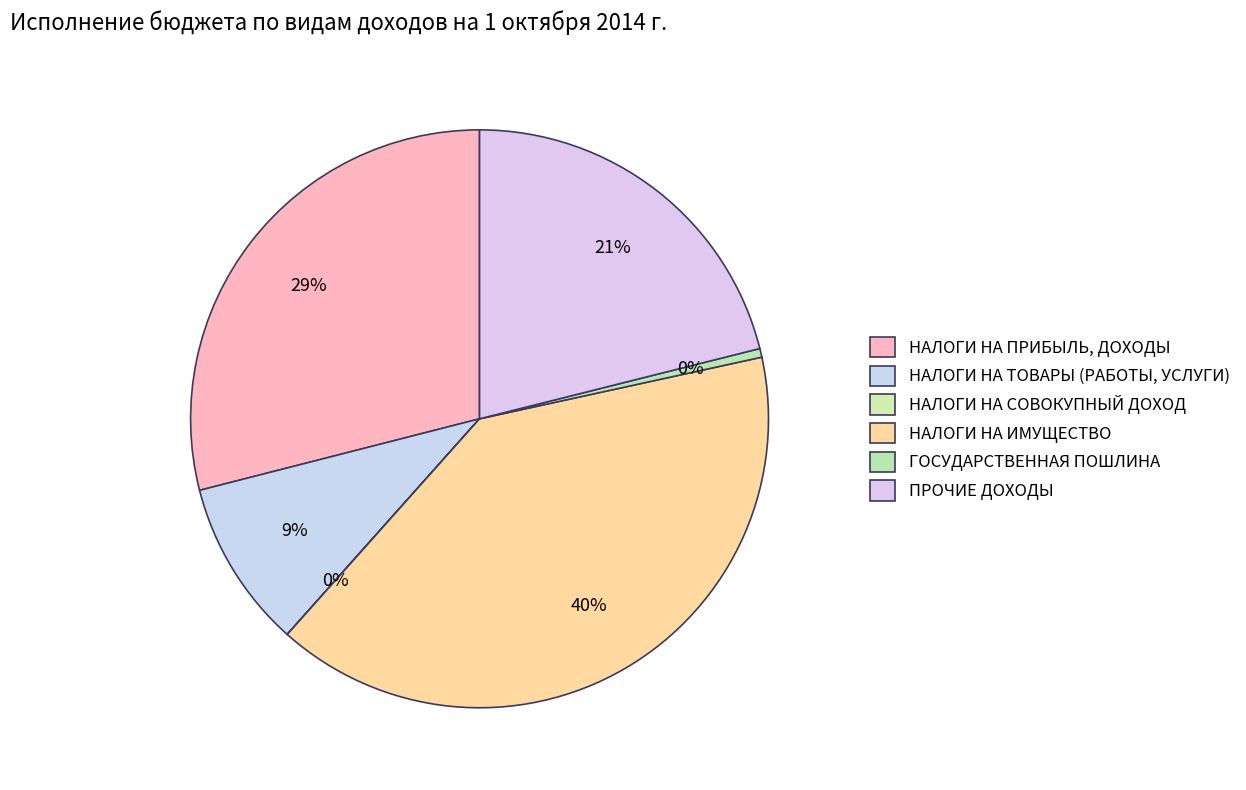

How many segments does this pie chart have?

6